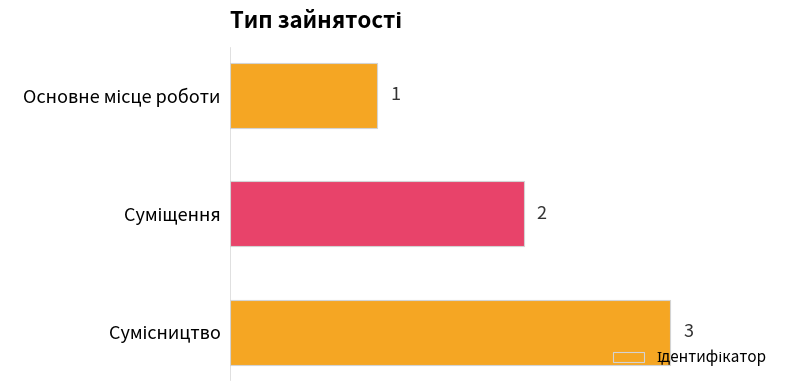

What is the average value?

2